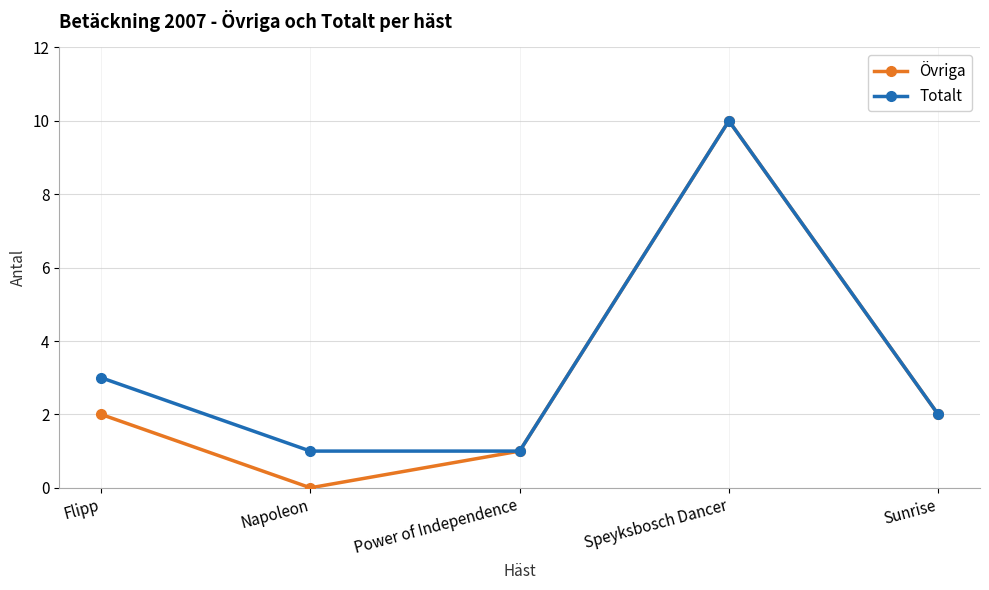

Where is Totalt nearest to the value 5?

Flipp